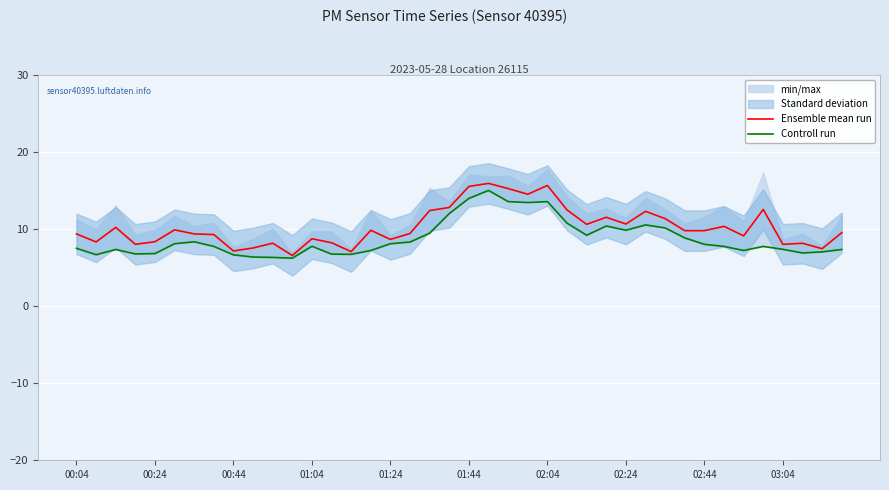

True or false: Controll run and Ensemble mean run cross at least once.

False